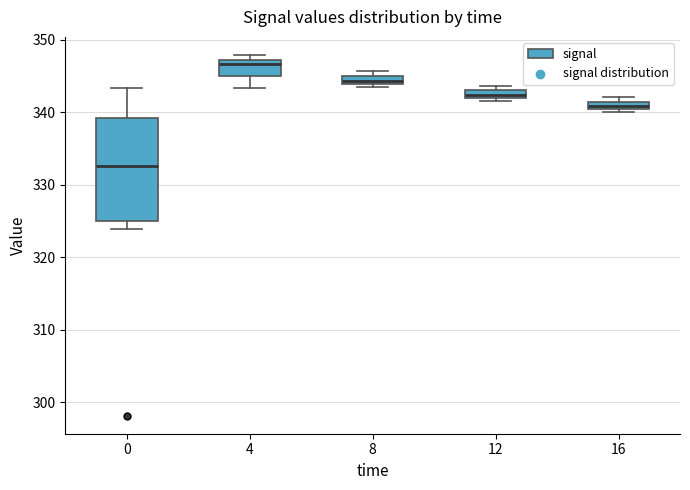

Comparing the boxes themselves (not the whiskers), which one is the tallest?

0